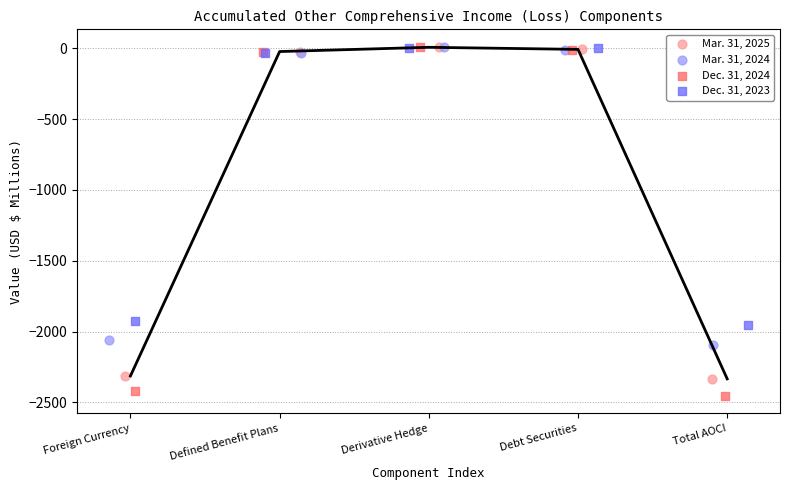

What are all the series names shown in the legend?

Mar. 31, 2025, Mar. 31, 2024, Dec. 31, 2024, Dec. 31, 2023